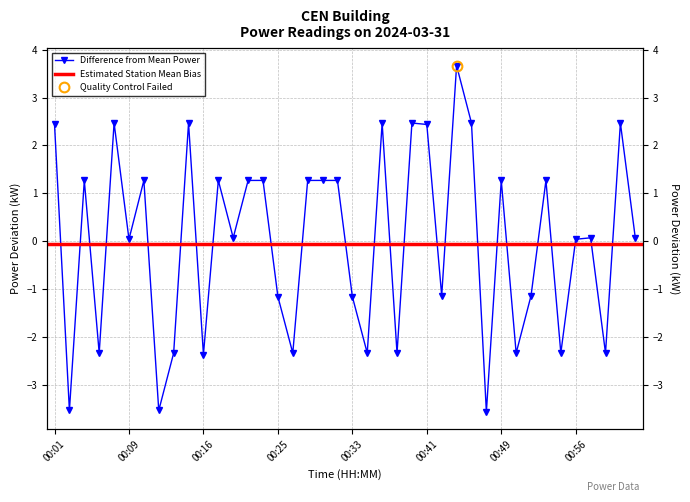

Rank the categories by value from highest to lowest.

00:44, 00:07, 00:15, 00:36, 00:39, 00:46, 01:01, 00:01, 00:41, 00:04, 00:11, 00:18, 00:22, 00:24, 00:28, 00:30, 00:32, 00:49, 00:53, 00:20, 00:58, 01:03, 00:09, 00:56, 00:42, 00:51, 00:25, 00:33, 00:05, 00:13, 00:26, 00:34, 00:37, 00:50, 00:54, 00:59, 00:16, 00:02, 00:12, 00:47